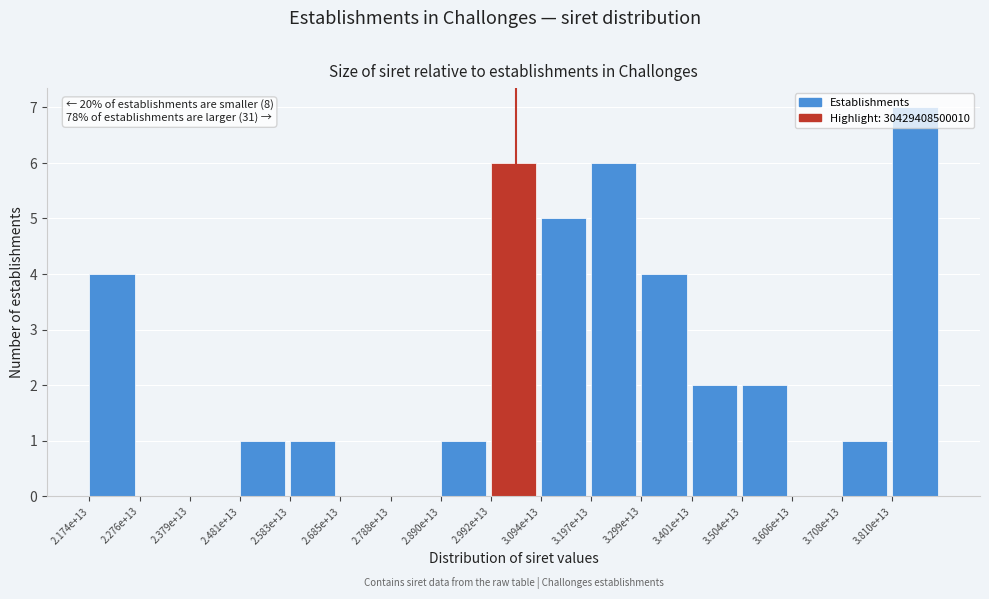

What is the change in value from 2.379e+13 to 3.401e+13?

+2